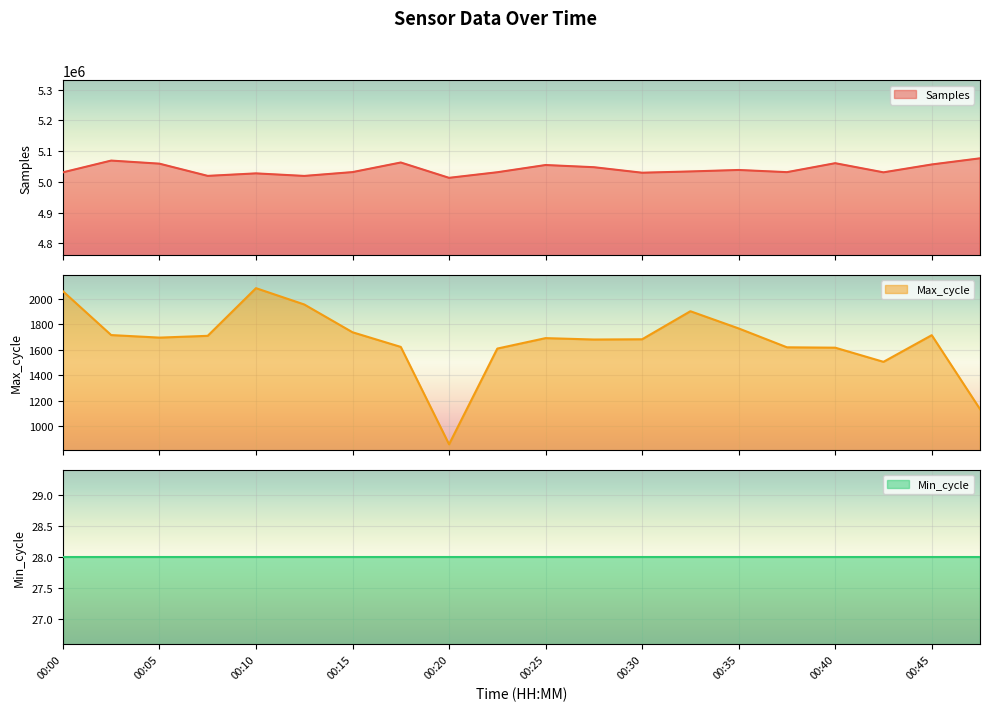

Is the value of Max_cycle at 00:00 greater than the value of Samples at 00:45?

No